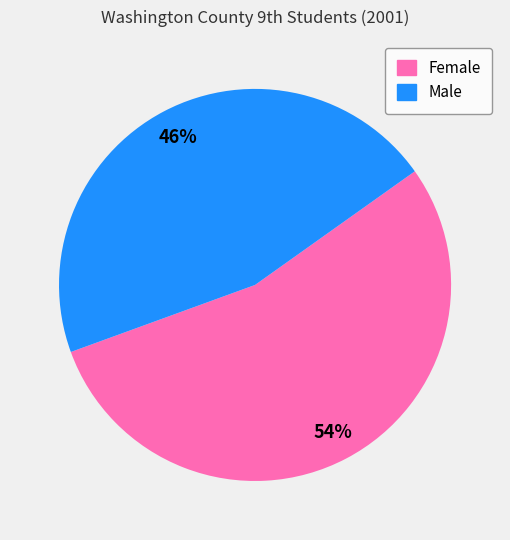

What is the largest slice in the pie chart?

Female